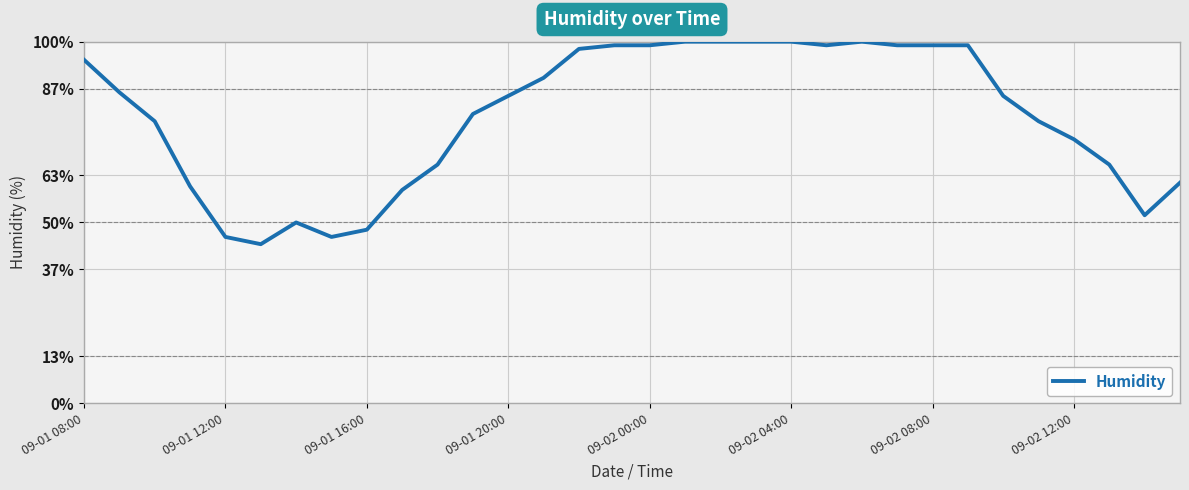

What is the smallest value displayed?

44